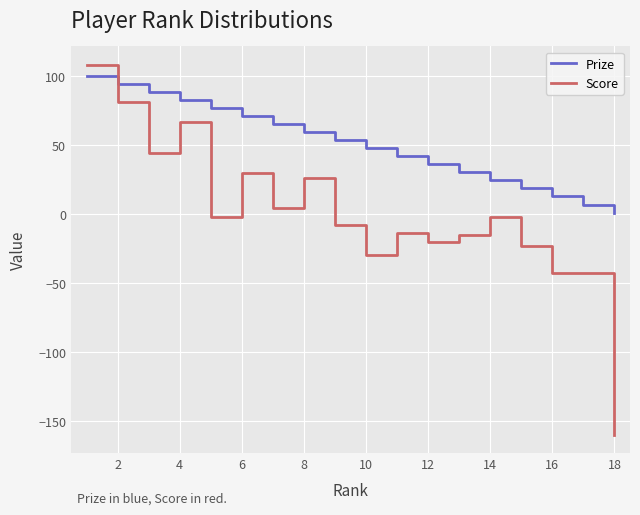

True or false: Score has more than 0 interior local peaks.

True